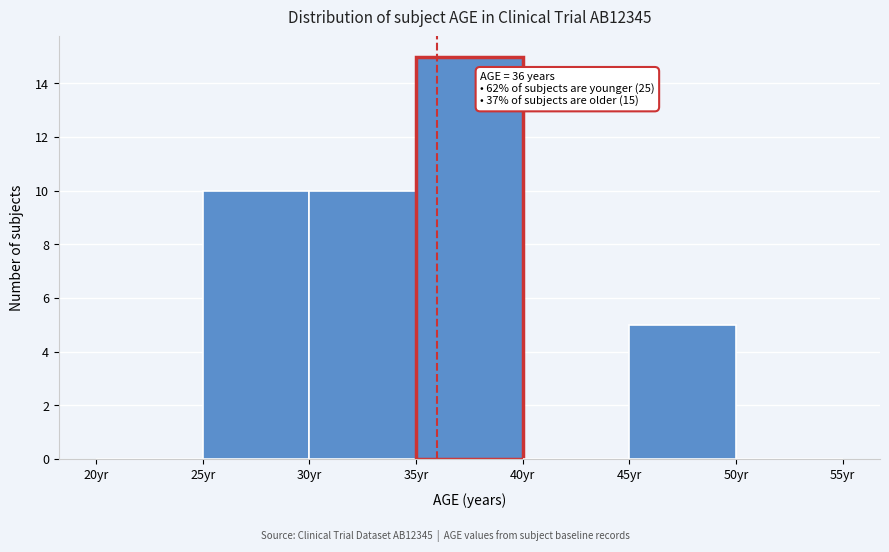

Over which range of the x-axis is the bar tallest?

35 to 40